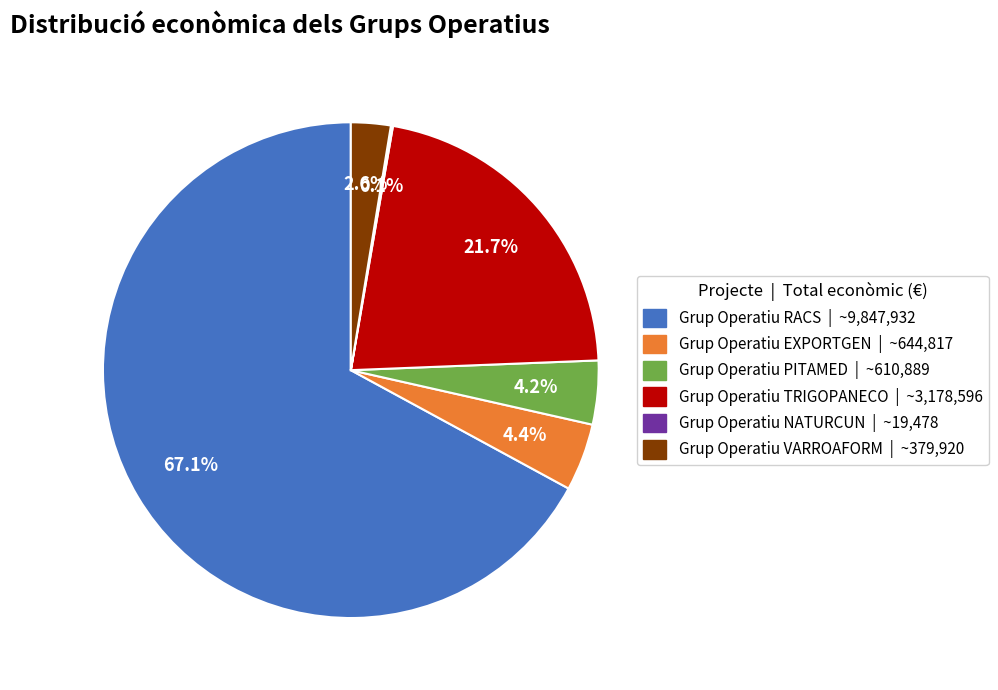

Which category has the smallest portion of the pie?

NATURCUN